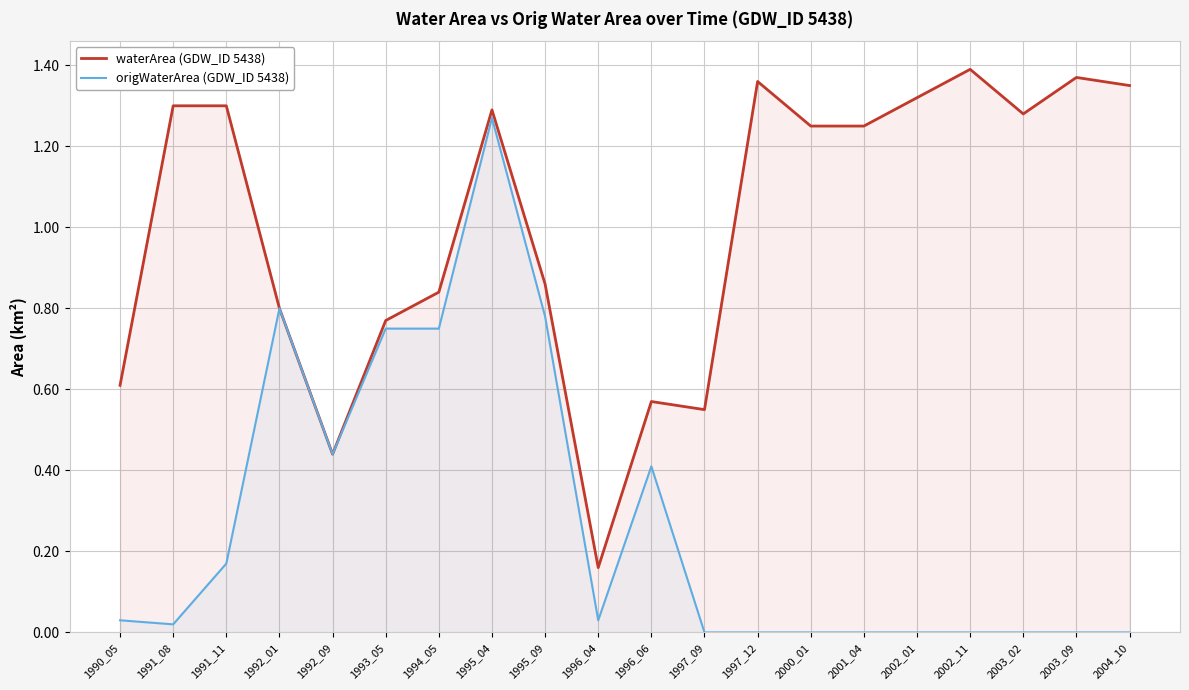

What is the difference between the origWaterArea (GDW_ID 5438) values at 1991_11 and 1997_12?

0.2